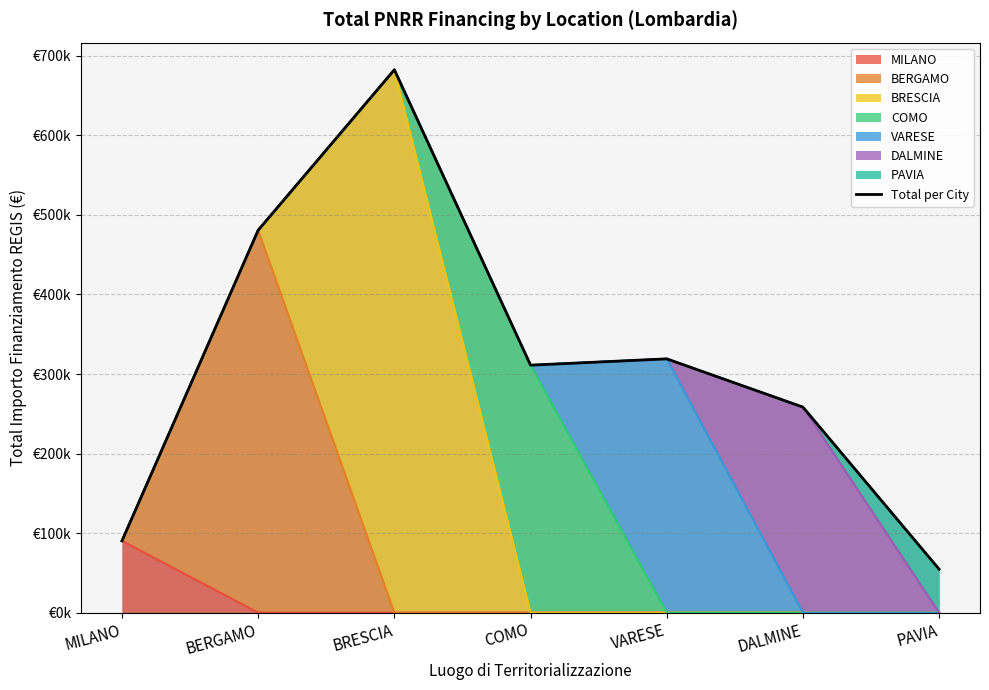

The value at BRESCIA is 682502.5. True or false?

True